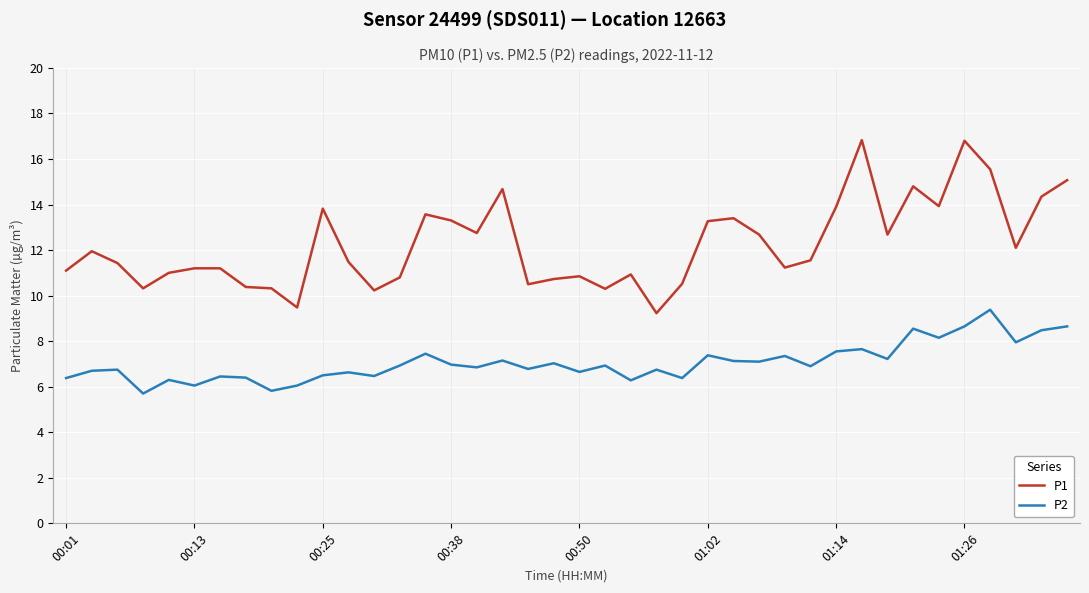

What is the average value of the P2 series?

7.1